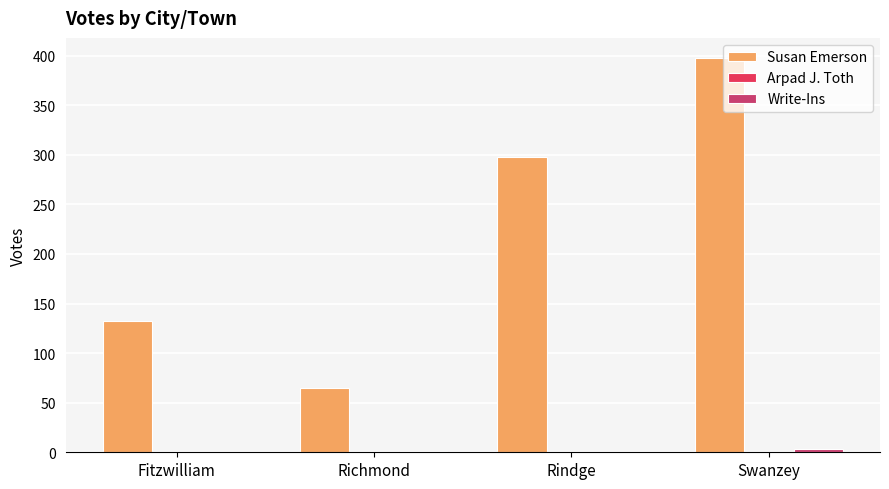

Which label corresponds to the smallest value in the chart?

Fitzwilliam